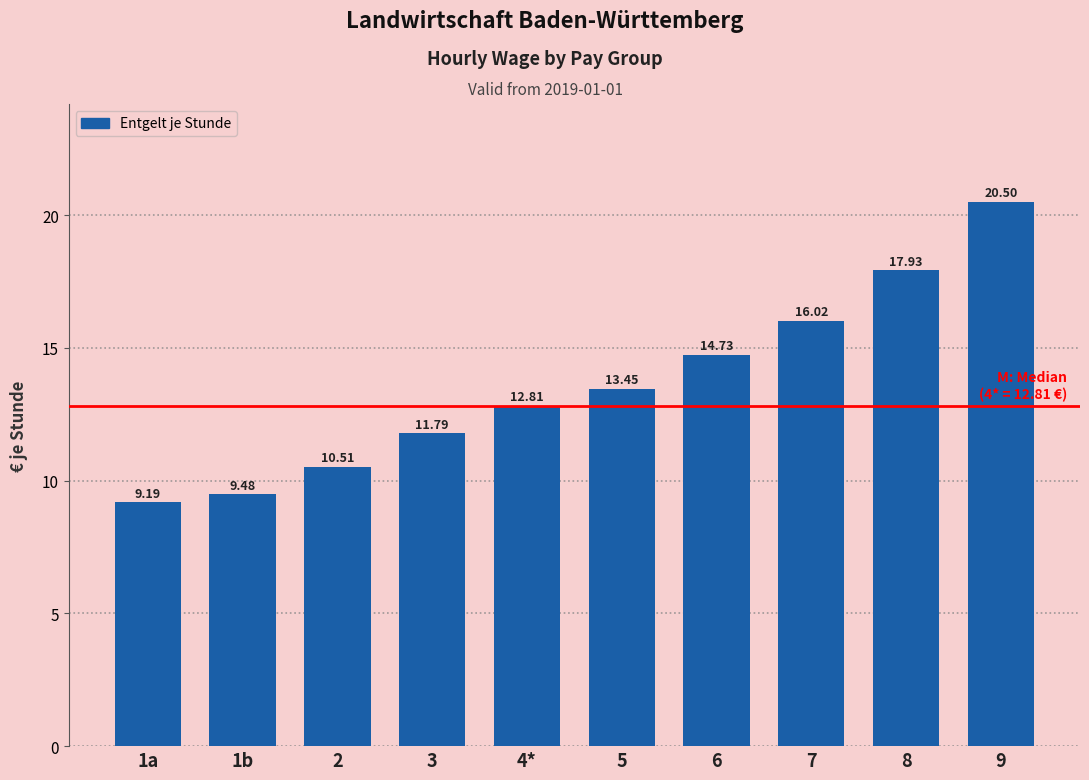

What is the difference between the values at 1b and 2?

1.0